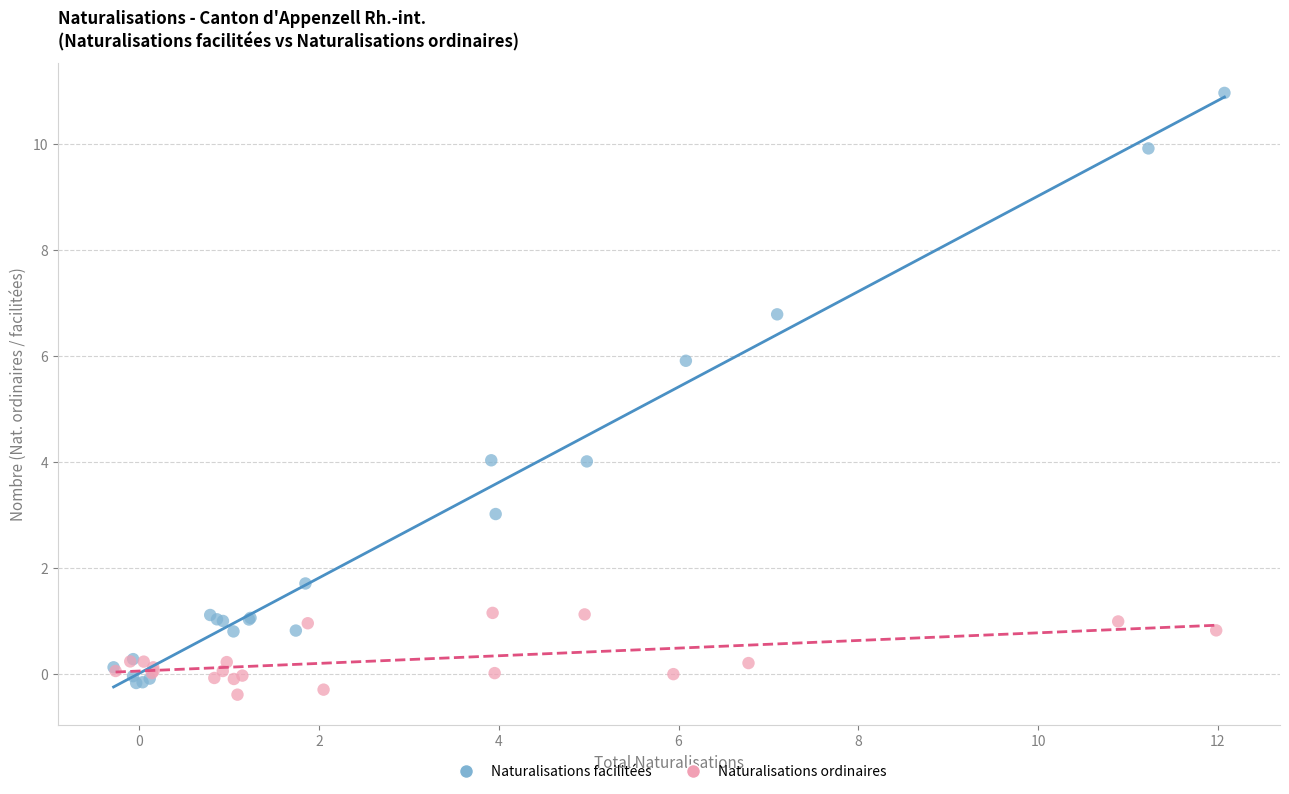

Which series reaches the maximum Y coordinate?

Naturalisations facilitées